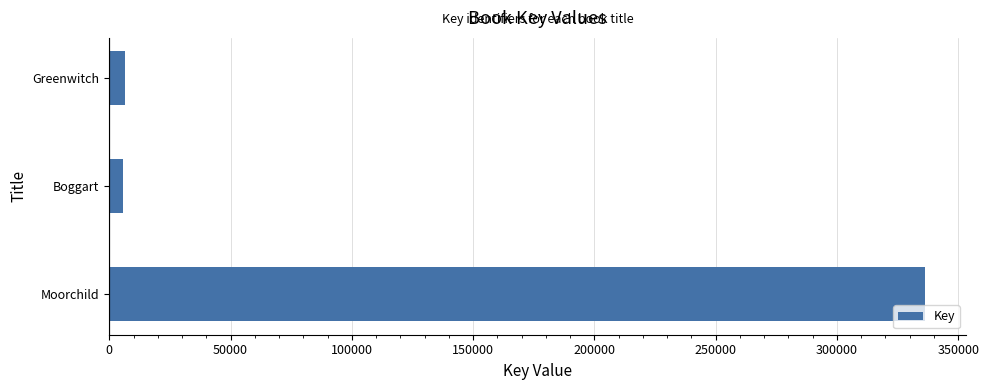

What is the difference between the maximum and second lowest values?

329789